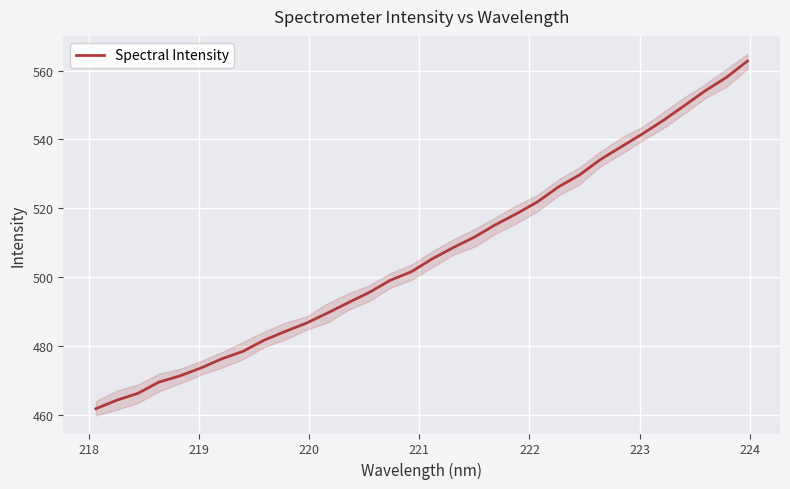

Reading right to left, extract all data points from this chart.

562.8	558.0	554.2	549.8	545.5	541.6	537.9	534.2	529.7	526.2	521.8	518.4	515.2	511.6	508.6	505.3	501.5	499.1	495.5	492.6	489.5	486.6	484.2	481.7	478.4	476.3	473.6	471.3	469.5	466.2	464.2	461.7